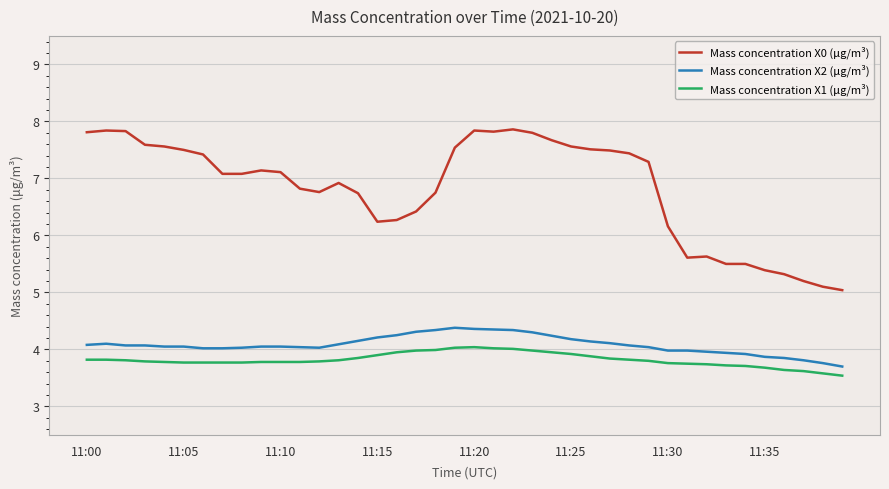

Which series has the largest total across all categories?

Mass concentration X0 (μg/m³)